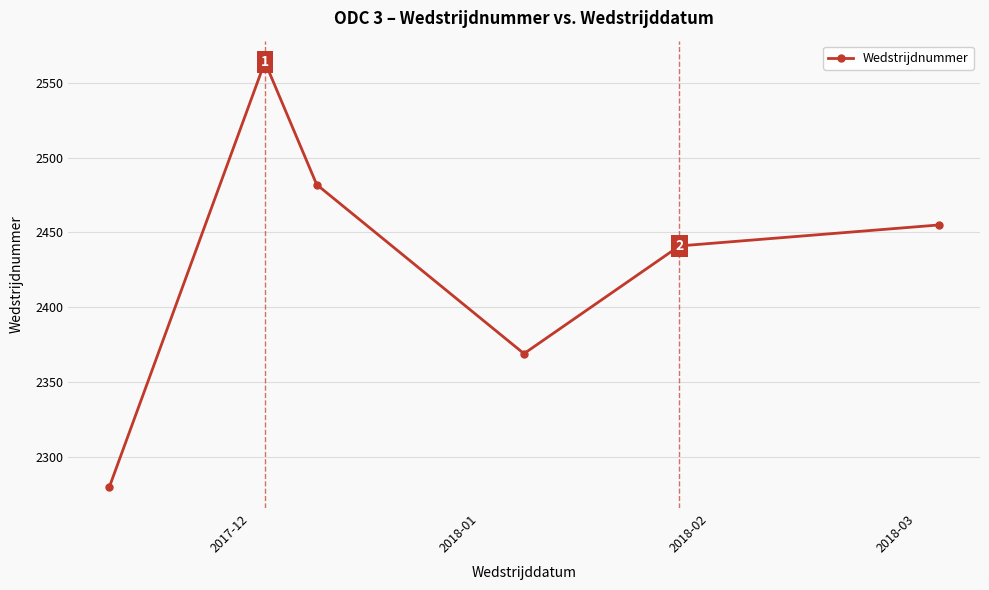

Reading right to left, extract all data points from this chart.

2455	2441	2369	2482	2564	2280